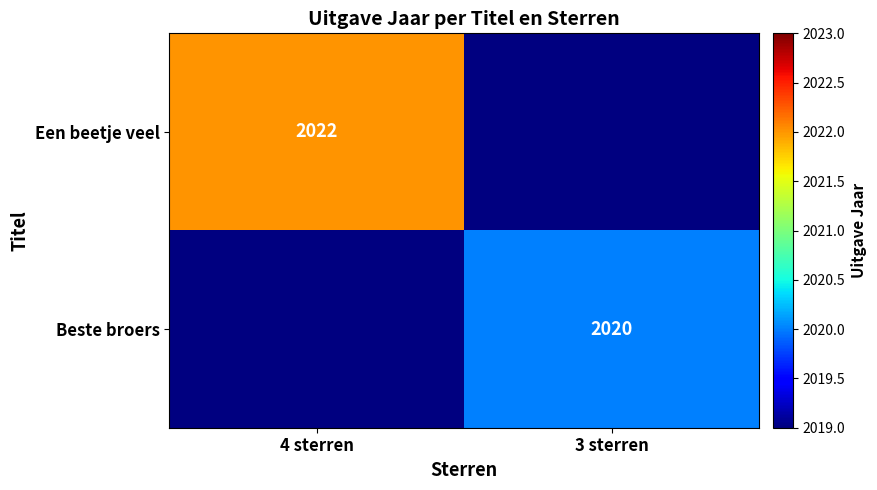

The Beste broers series shows 1161 at 3 sterren. True or false?

False